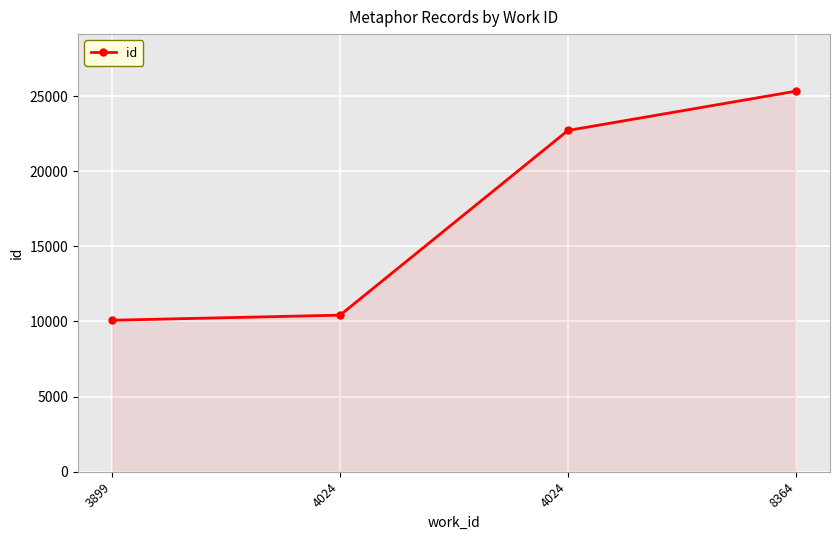

Is this an area chart (filled region under the line)?

Yes